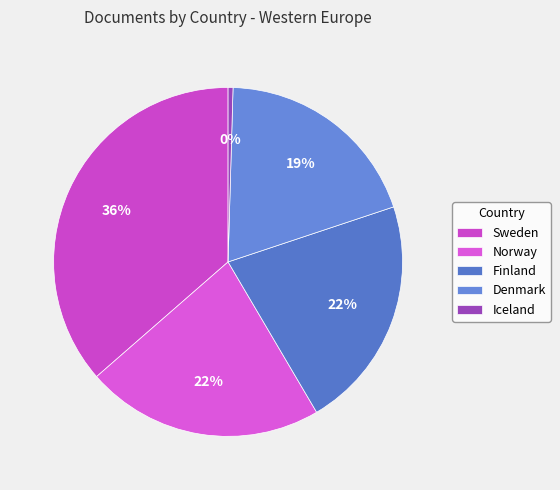

What is the ratio of the value at Finland to the value at Sweden?

0.6